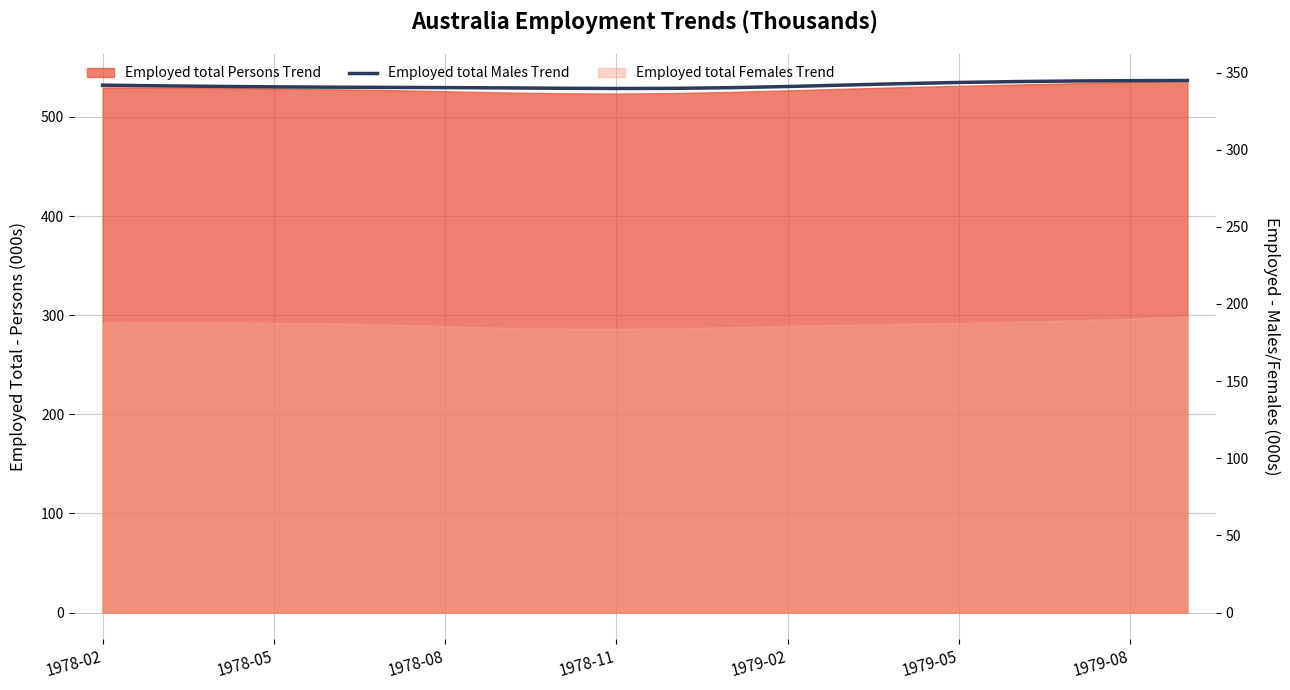

What is the greatest value displayed?

344.9